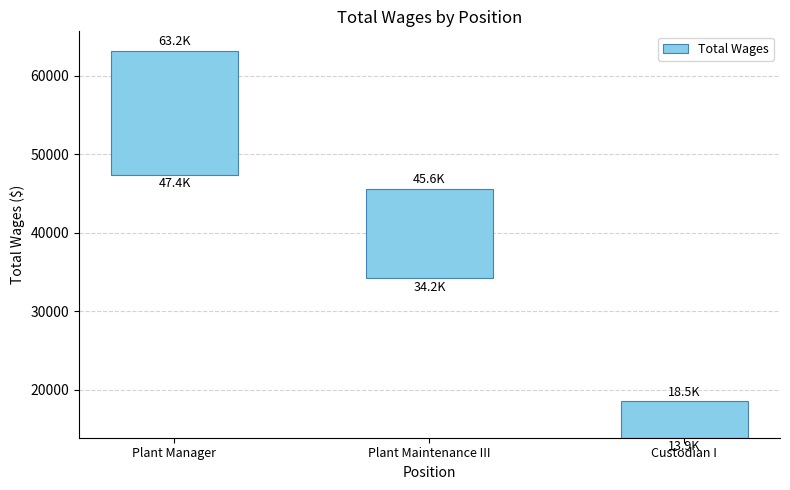

What is the difference between the values at Custodian I and Plant Maintenance III?

6773.2